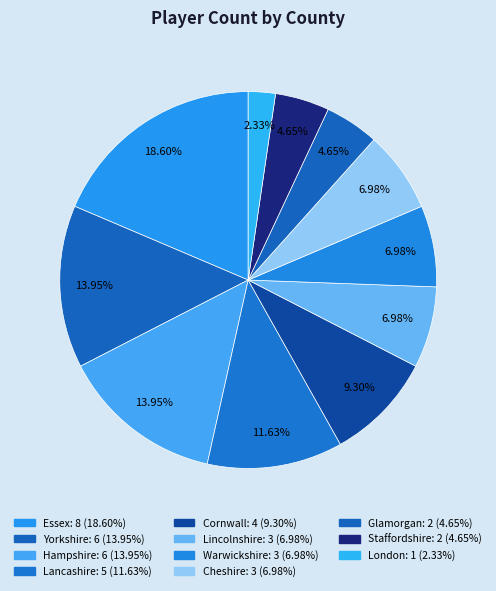

How many segments does this pie chart have?

11